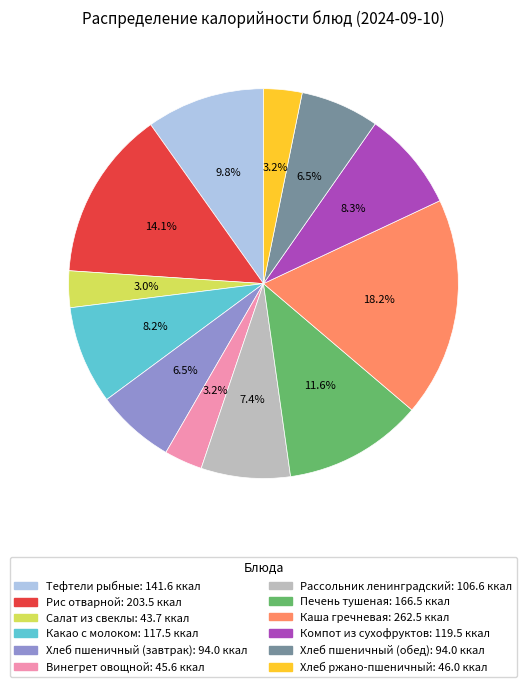

Which category has the biggest portion of the pie?

Каша гречневая